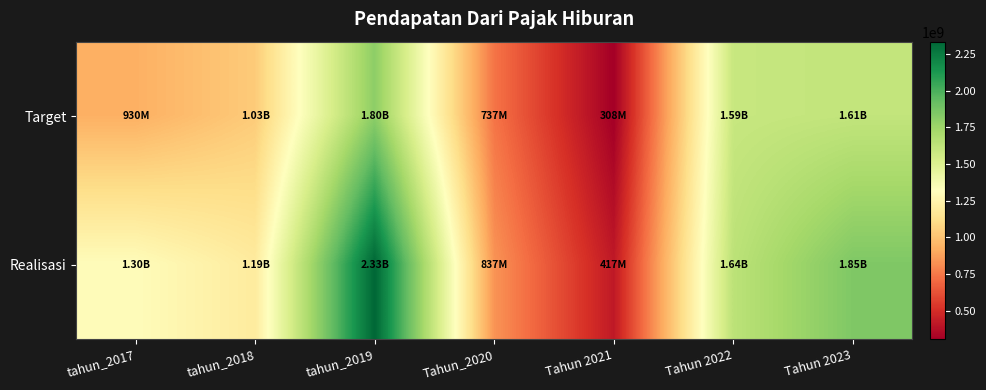

Reading left to right, transcribe all the data shown in this chart.

Target: tahun_2017=930000000	tahun_2018=1035000000	tahun_2019=1802000000	Tahun_2020=737000000	Tahun 2021=308000000	Tahun 2022=1593500000	Tahun 2023=1612500000
Realisasi: tahun_2017=1303023863	tahun_2018=1193681396	tahun_2019=2332473974	Tahun_2020=836732808	Tahun 2021=416770721	Tahun 2022=1638210592	Tahun 2023=1845737251